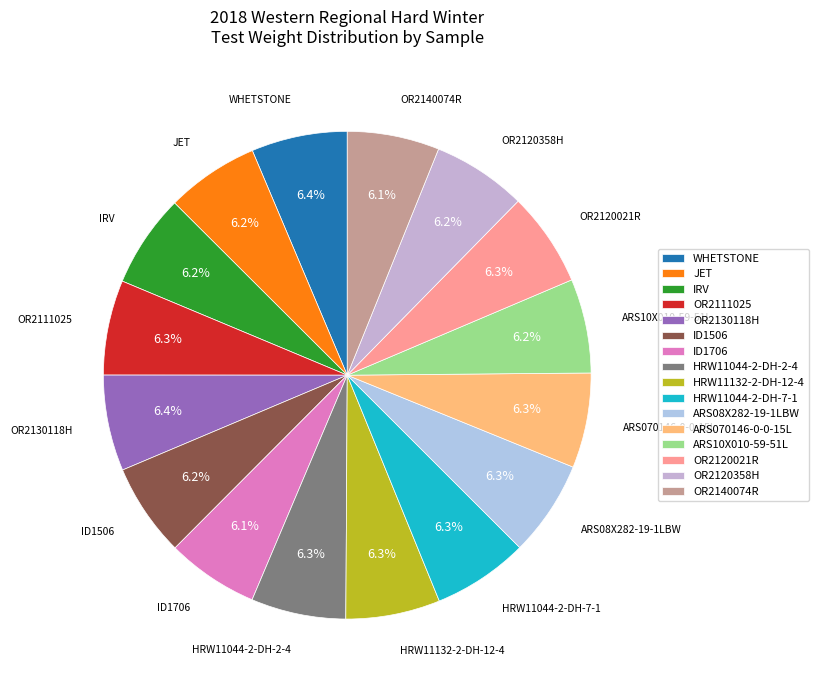

Is it true that OR2140074R is 6% of the pie?

True